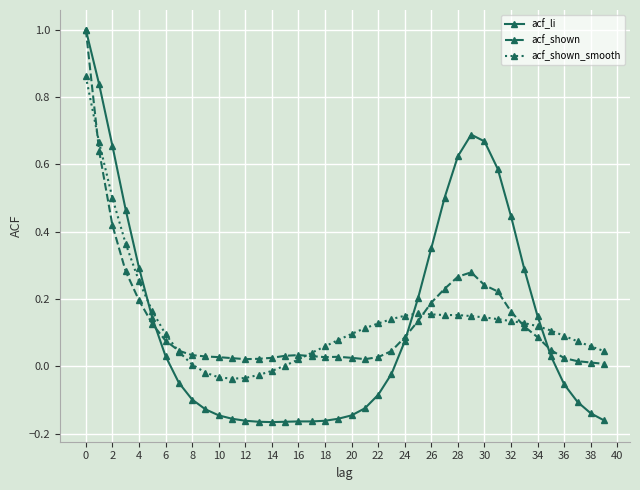

At how many categories does at least one series exceed 0?

40